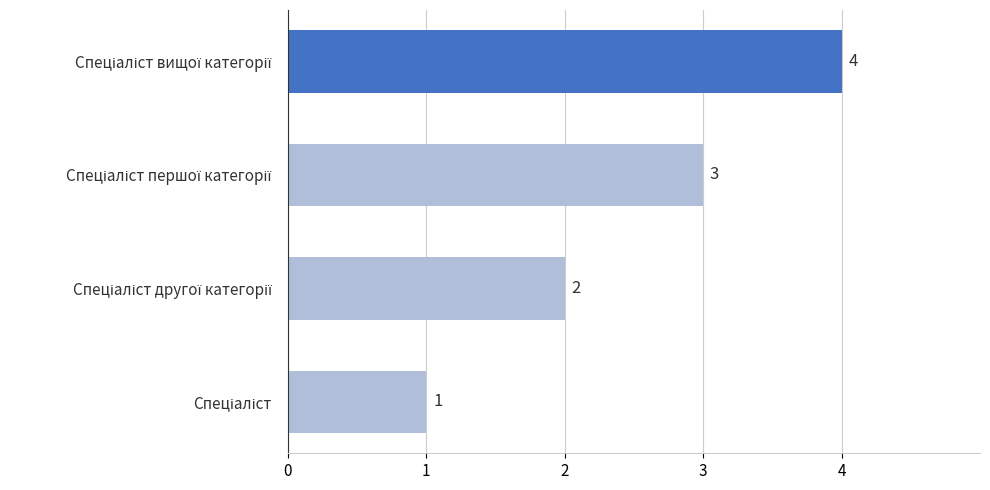

Are the bars grouped side by side (vs. stacked)?

No